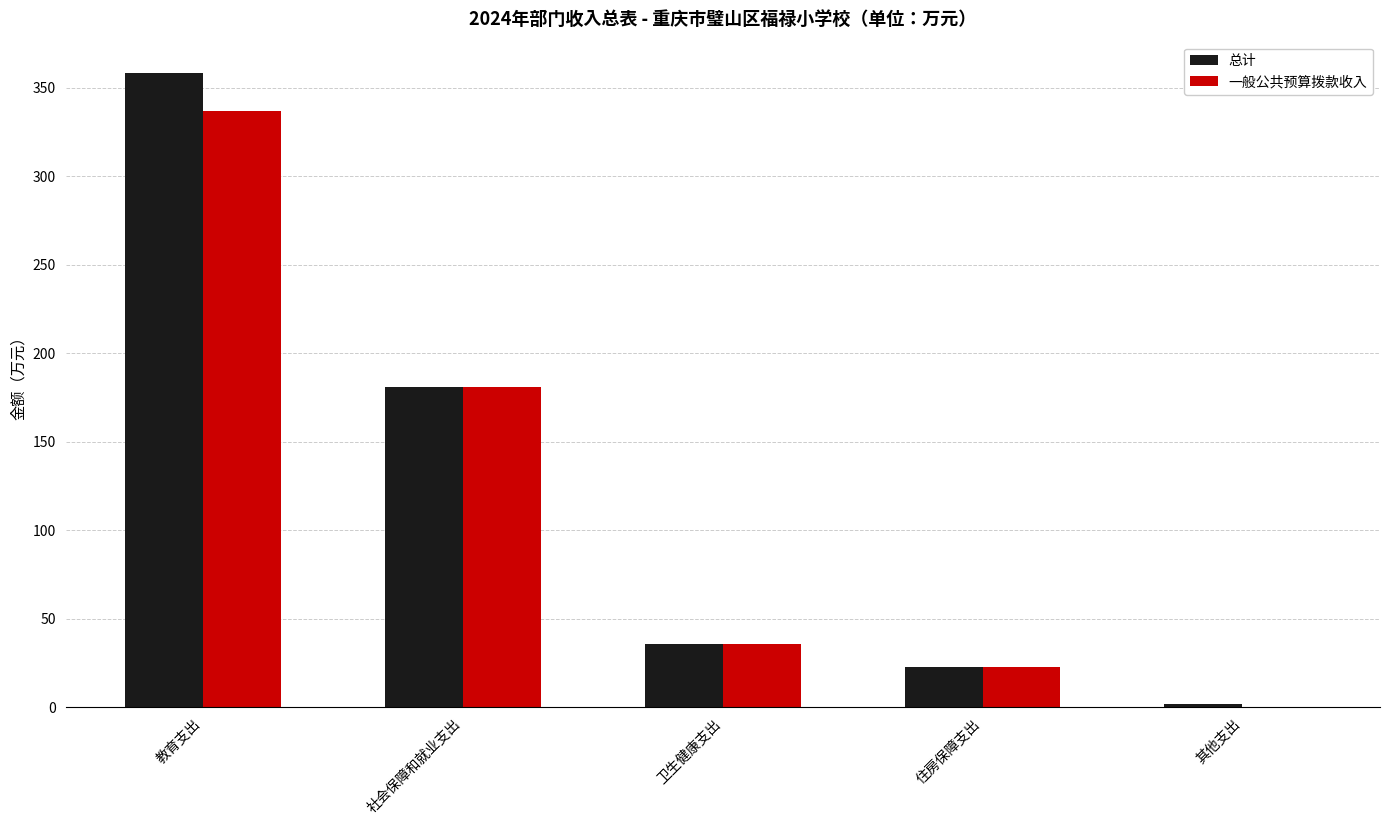

What are all the series names shown in the legend?

总计, 一般公共预算拨款收入